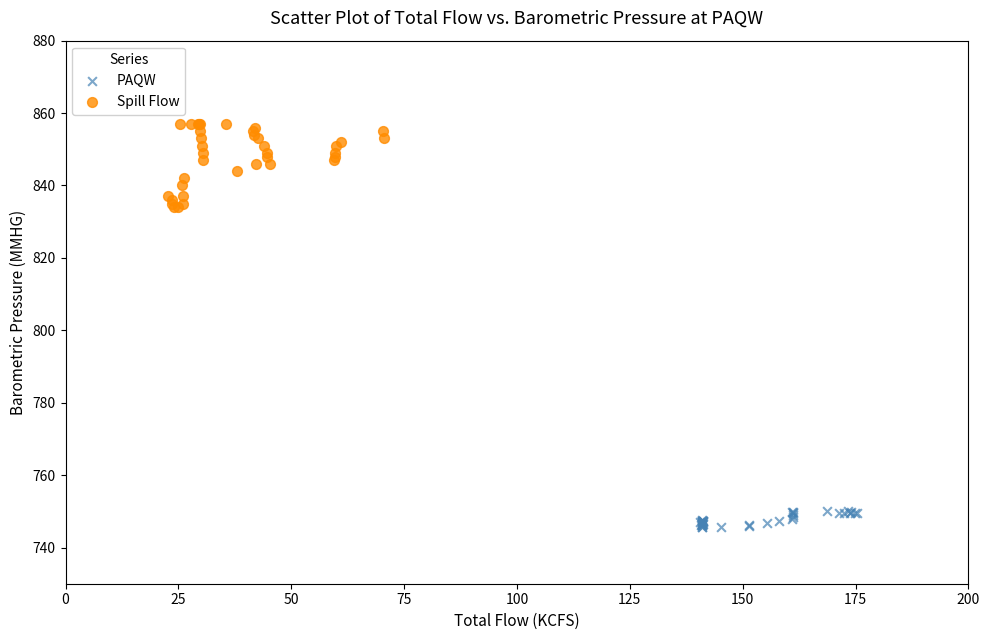

Which series has the widest spread of Y values?

Spill Flow